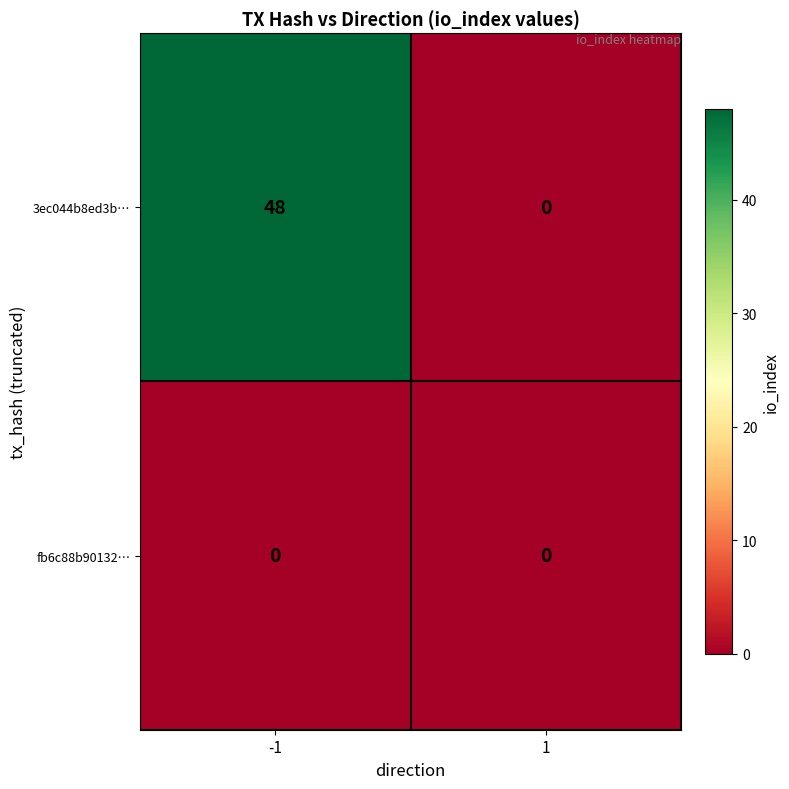

Which series has the largest total across all categories?

3ec044b8ed3b…